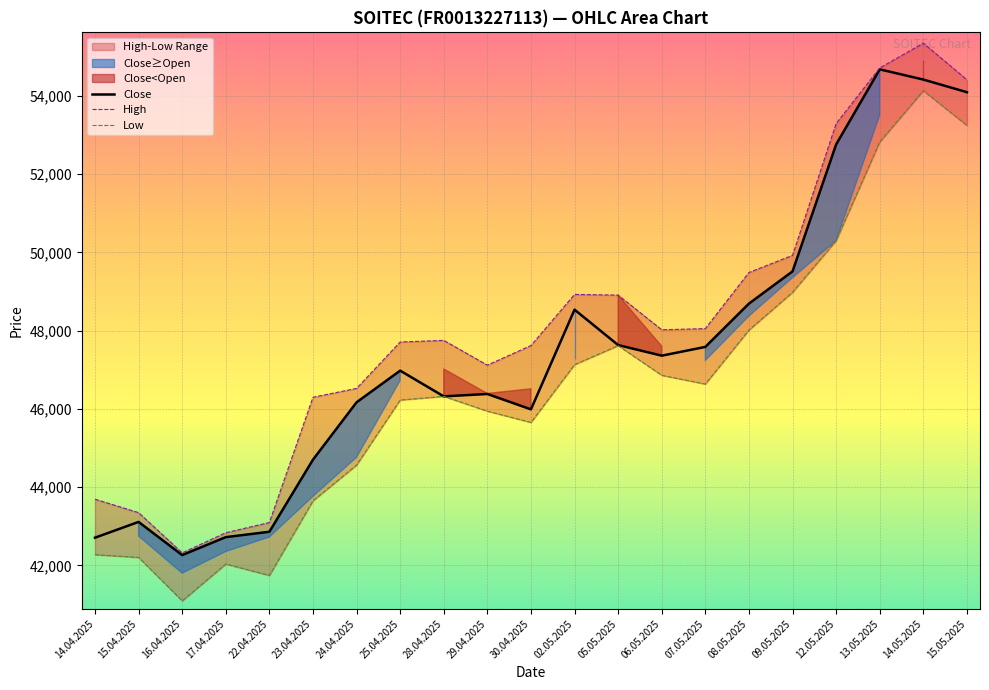

True or false: High and Close cross at least once.

False